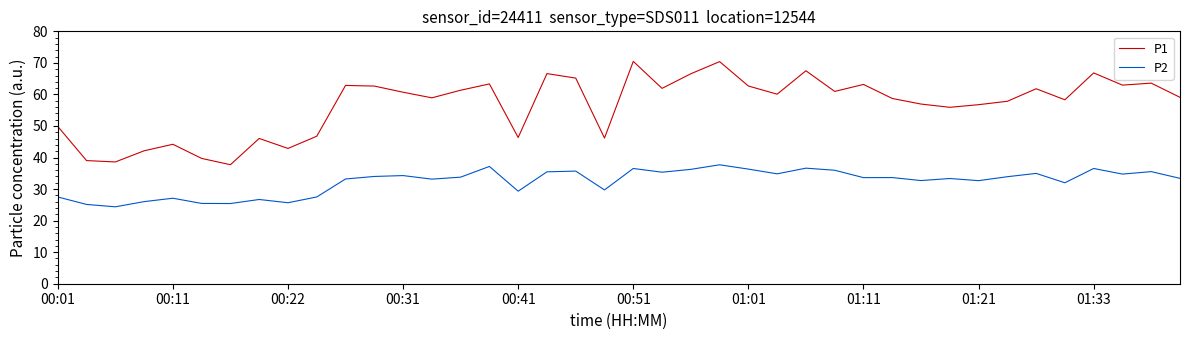

How many lines are shown in the chart?

2